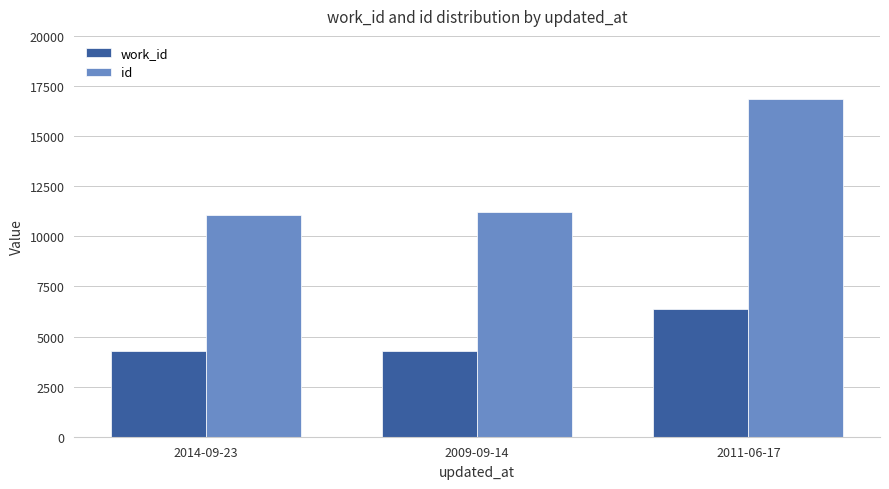

Rank the series by their average value, from highest to lowest.

id, work_id